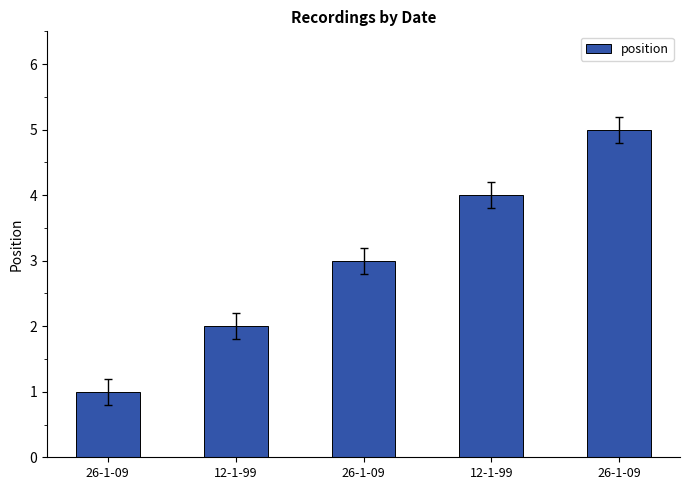

What is the average value?

3